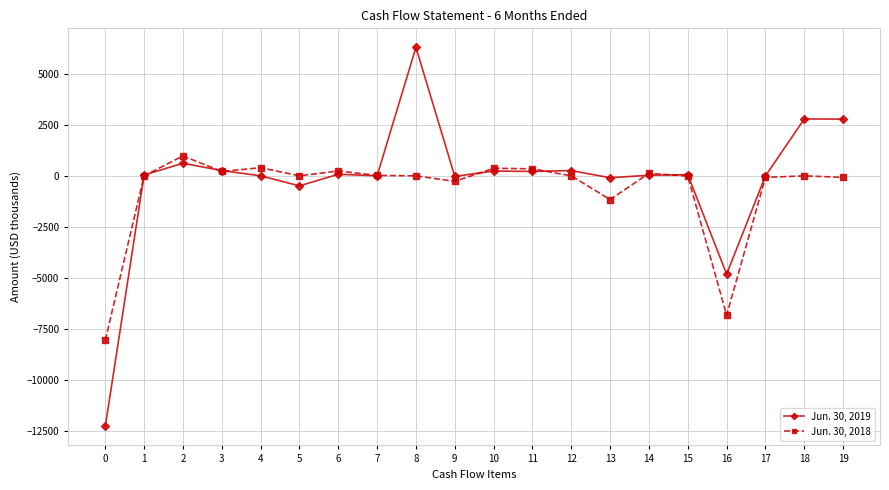

Rank the series by their maximum value, from highest to lowest.

Jun. 30, 2019, Jun. 30, 2018